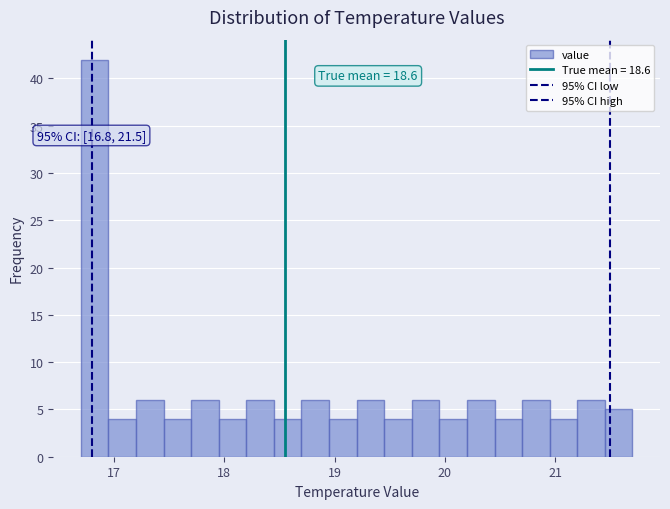

Around what value on the x-axis is the tallest bar? Give the approximate position of its centre, as read against the axis.

16.8